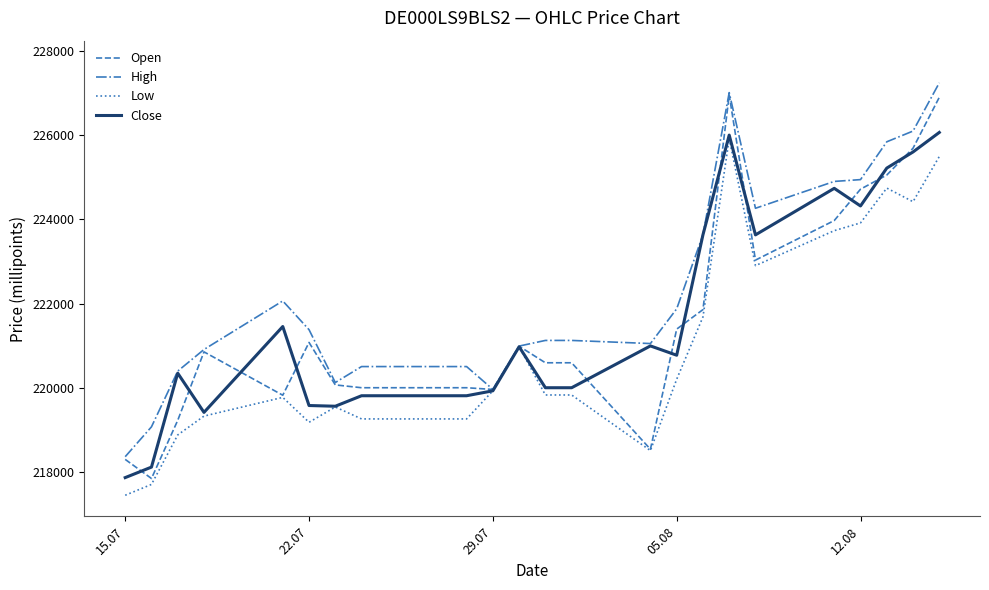

What is the smallest value displayed?

217455